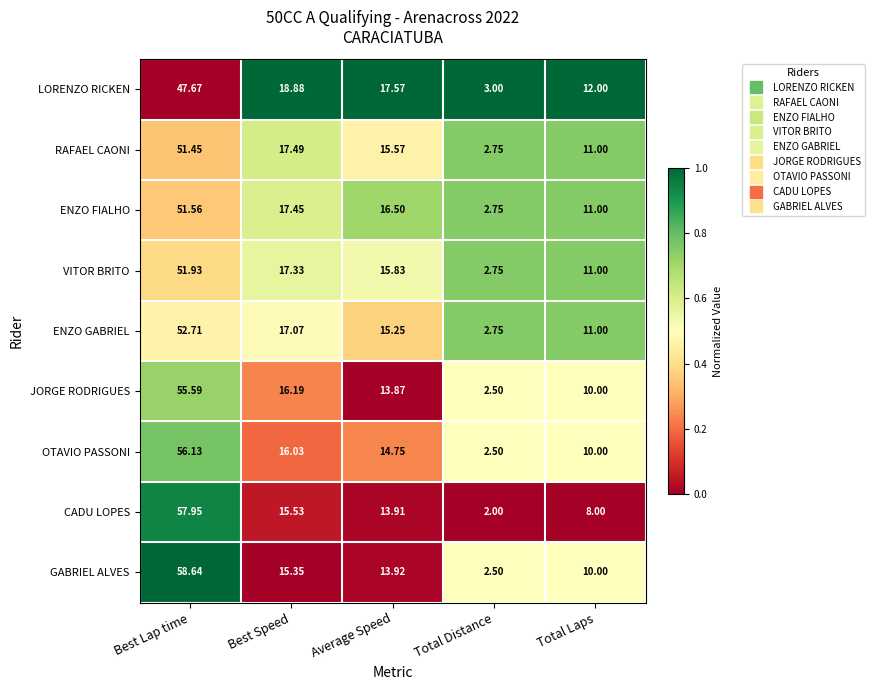

Which series has the largest total across all categories?

GABRIEL ALVES